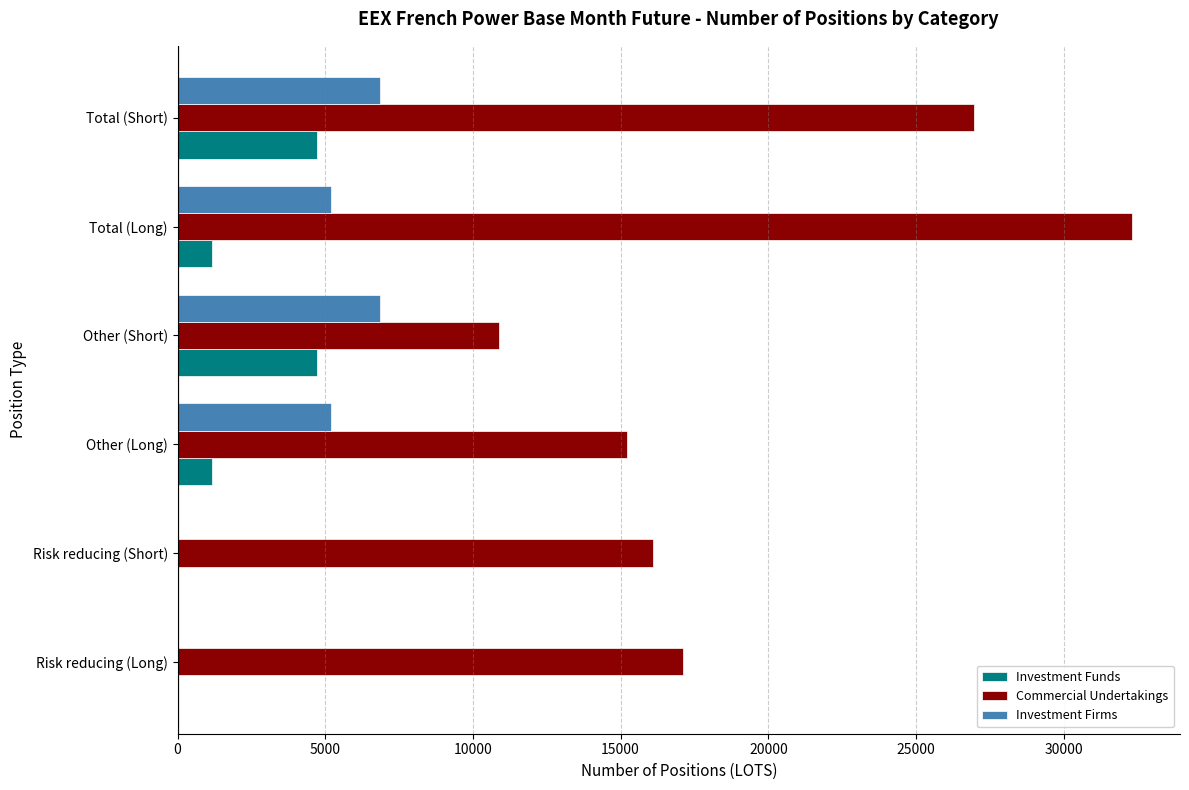

The value of Commercial Undertakings at Total (Long) is 32320.8. True or false?

True